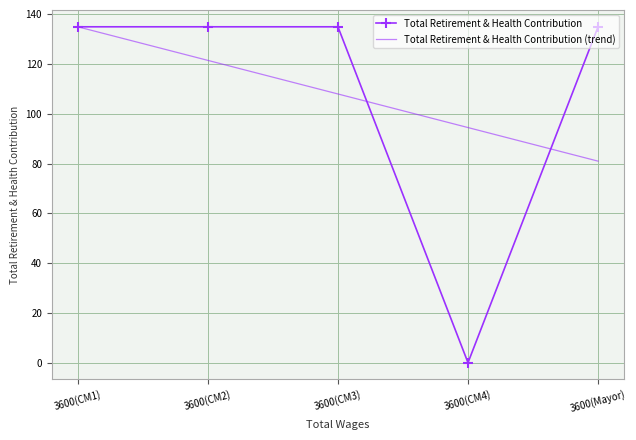

The value of Total Retirement & Health Contribution at 3600(CM1) is 68. True or false?

False